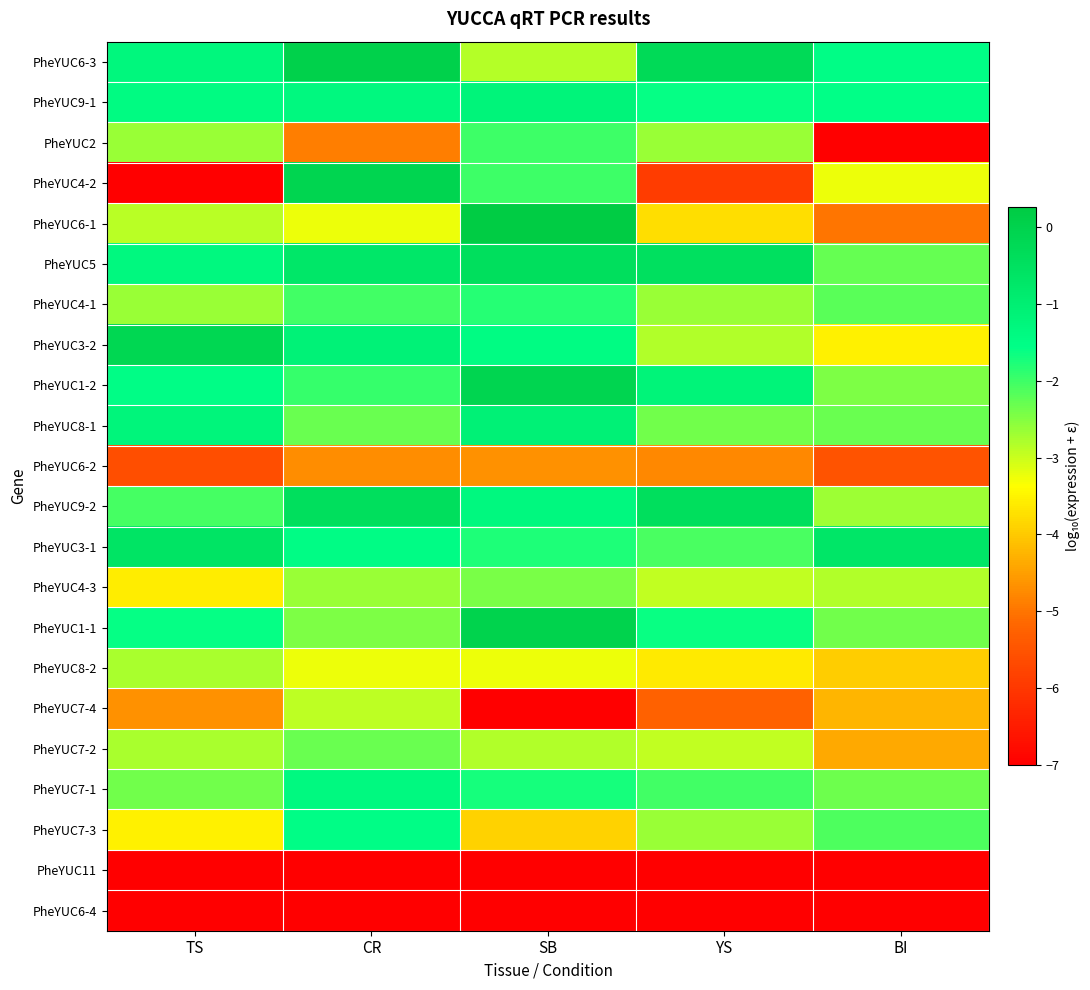

Which series has the largest range (max minus min)?

PheYUC4-2